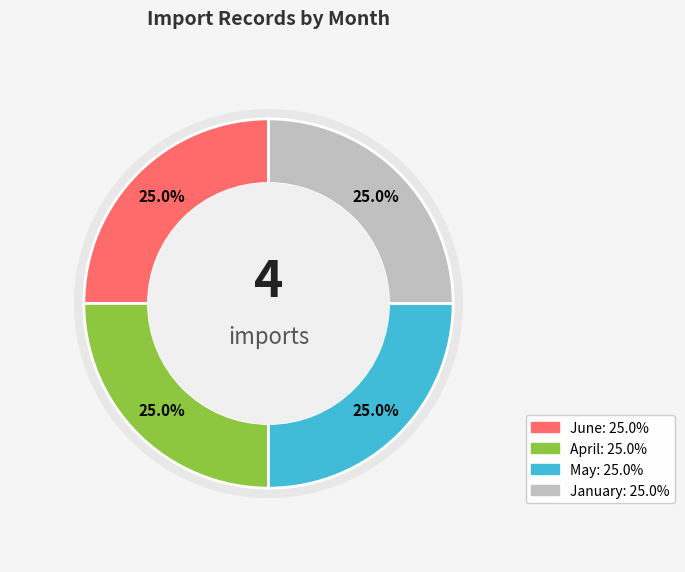

What percentage do June and April together represent?

50.0%